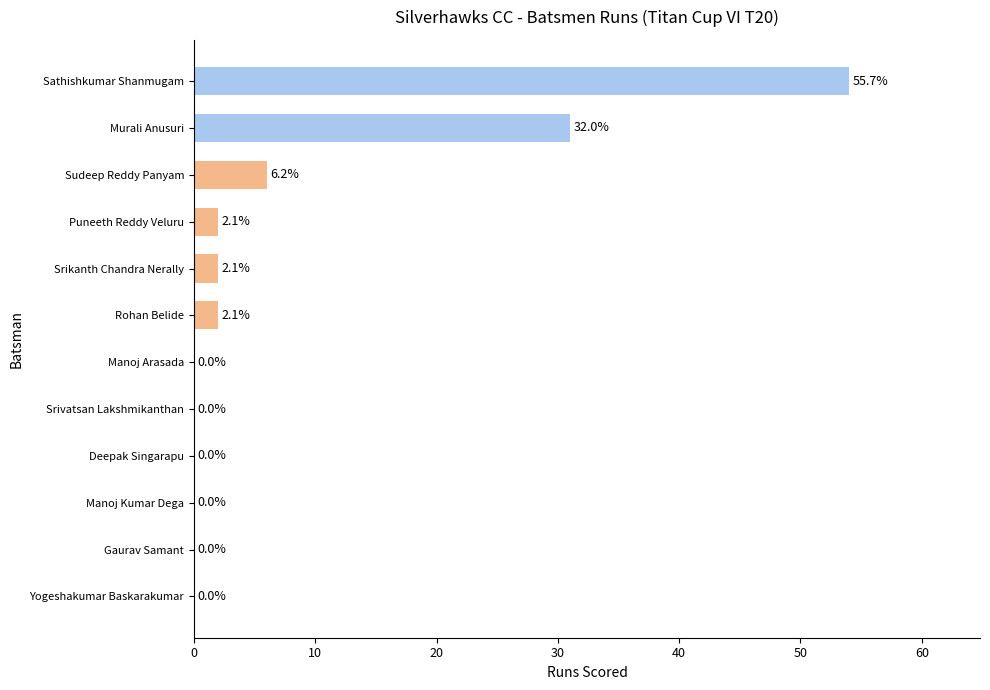

Reading bottom to top, what are all the values shown in this chart?

Yogeshakumar Baskarakumar=0	Gaurav Samant=0	Manoj Kumar Dega=0	Deepak Singarapu=0	Srivatsan Lakshmikanthan=0	Manoj Arasada=0	Rohan Belide=2	Srikanth Chandra Nerally=2	Puneeth Reddy Veluru=2	Sudeep Reddy Panyam=6	Murali Anusuri=31	Sathishkumar Shanmugam=54